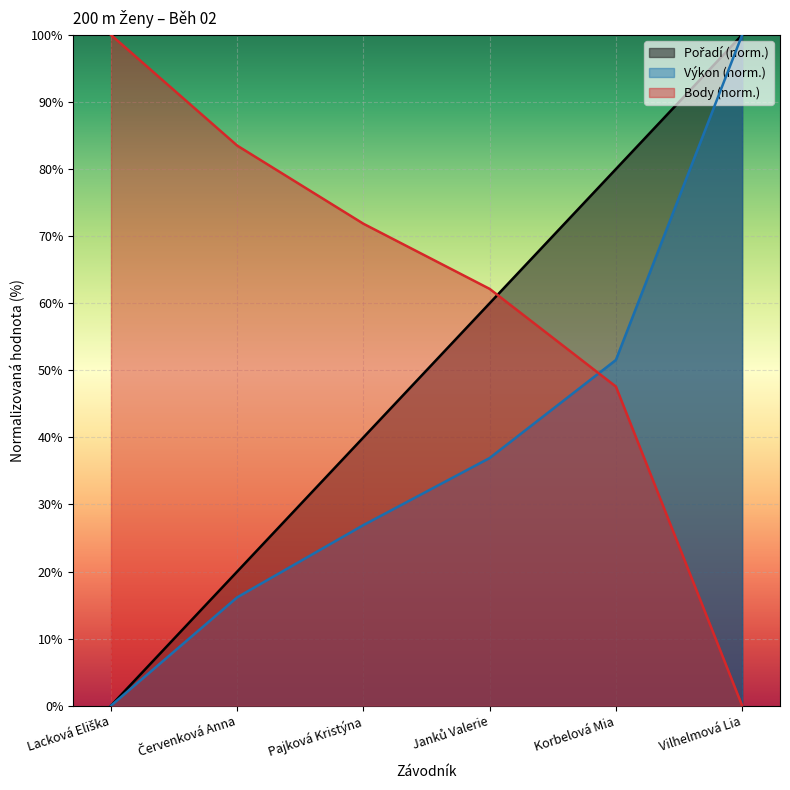

What are all the series names shown in the legend?

Pořadí, Výkon, Body